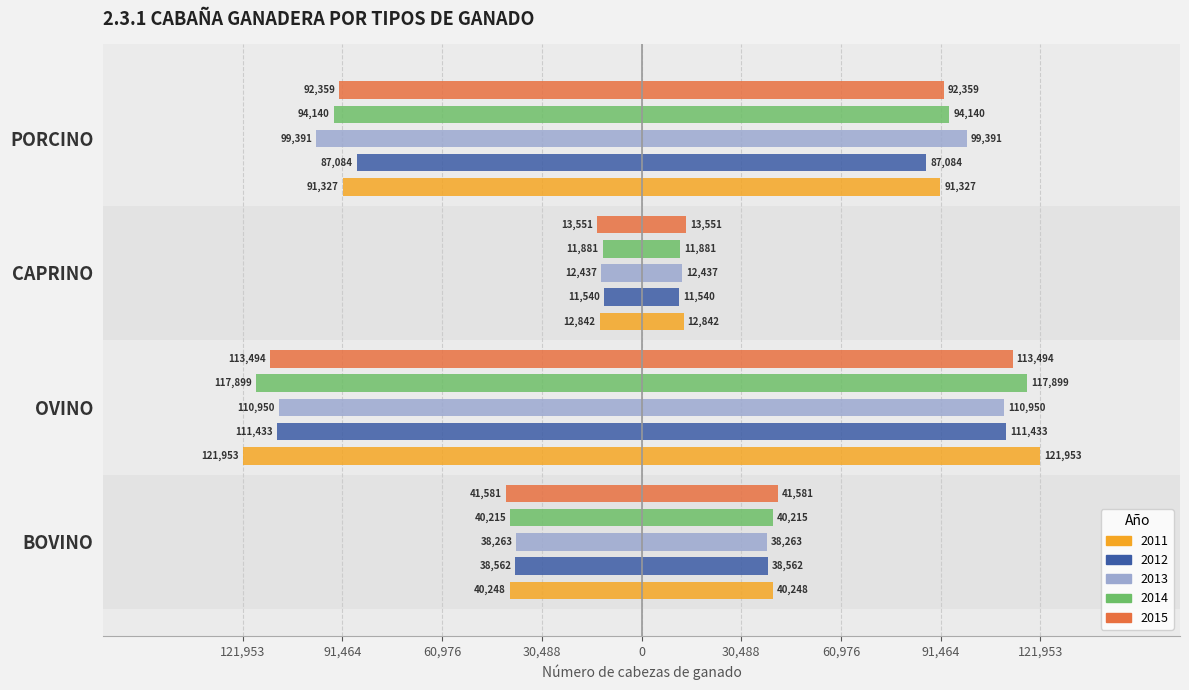

What is the difference between the maximum and minimum values in the 2014 series?

106018